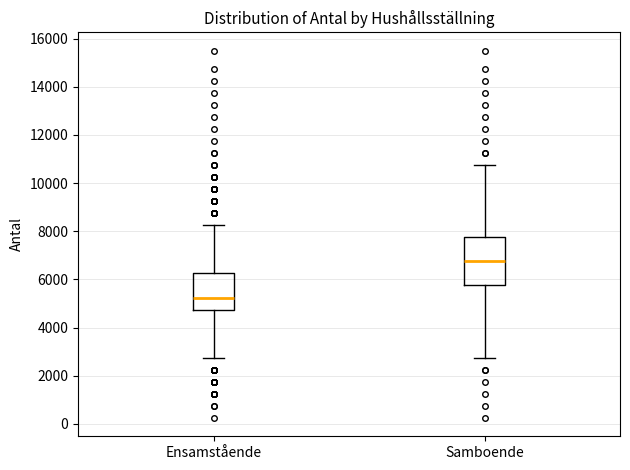

Where is the lower edge of the box for Ensamstående on the y-axis? The values are not printed on the chart, so give them approximately, as read against the axis.

4800